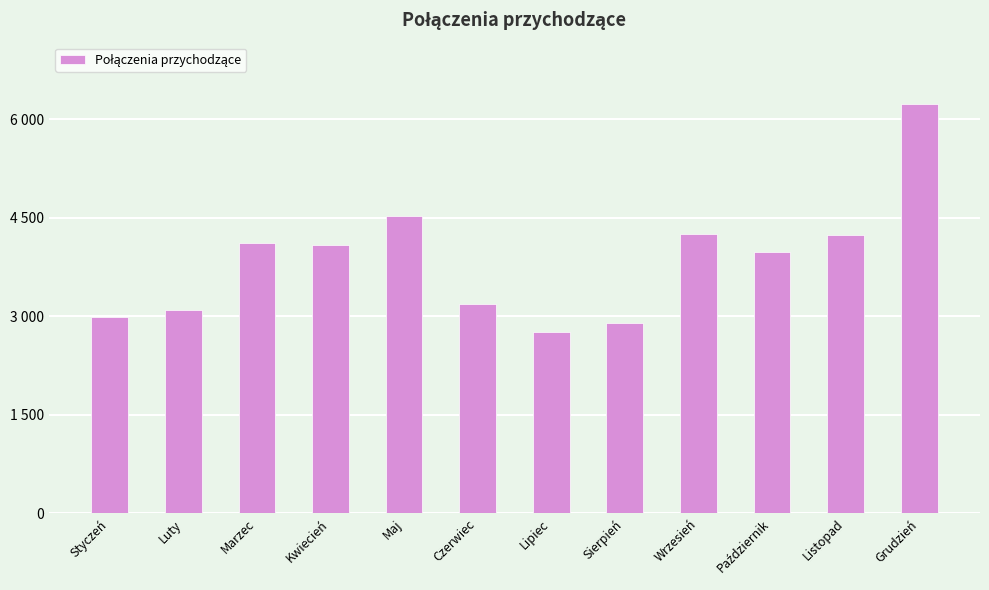

Does the chart contain any negative values?

No